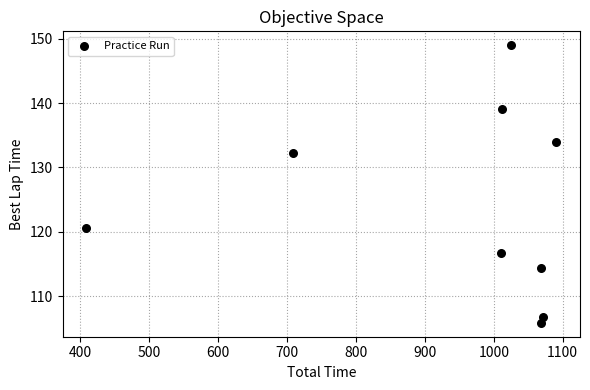

What is the range of Y values (max minus min)?

43.1